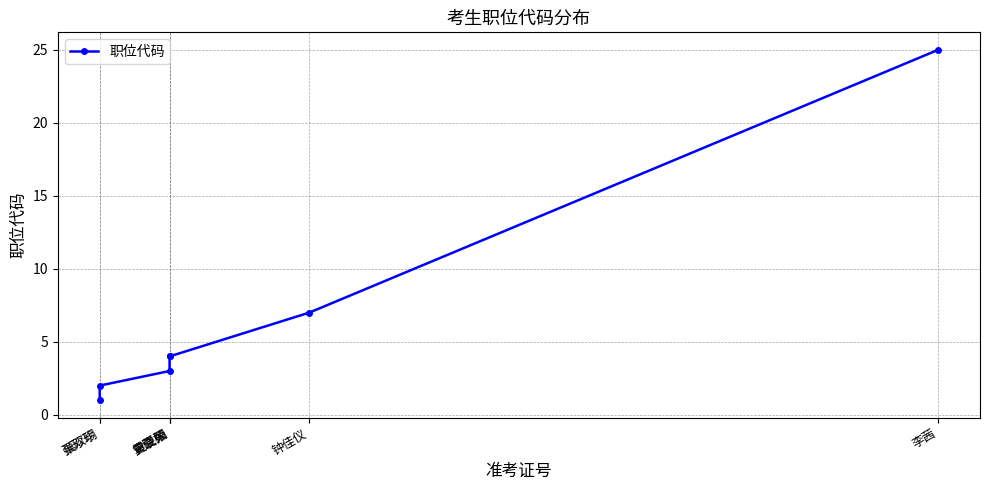

What is the greatest value displayed?

25